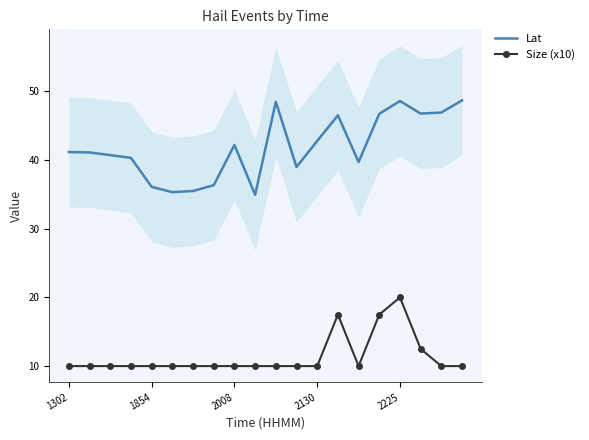

The Lat series shows 42.8 at 2130. True or false?

True